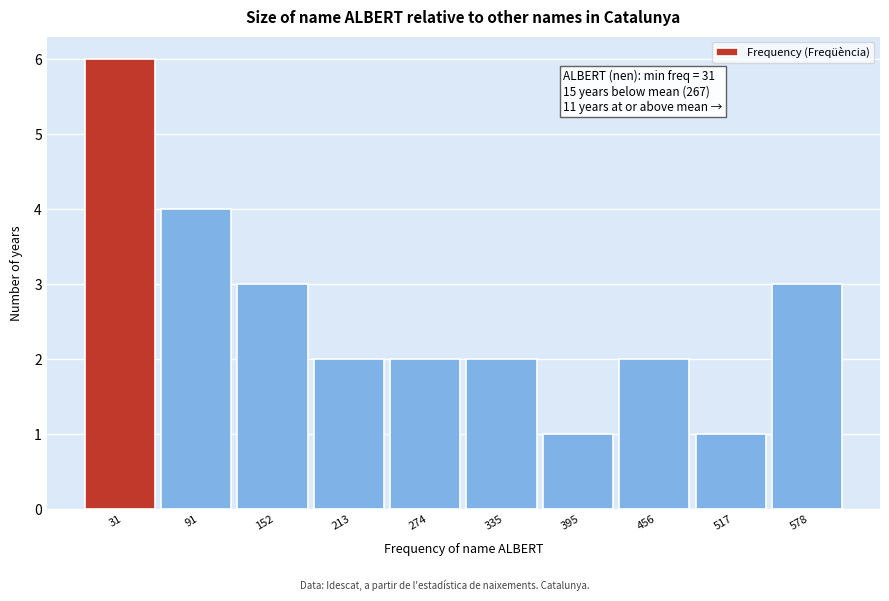

Reading left to right, extract all data points from this chart.

31=6	91=4	152=3	213=2	274=2	335=2	395=1	456=2	517=1	578=3